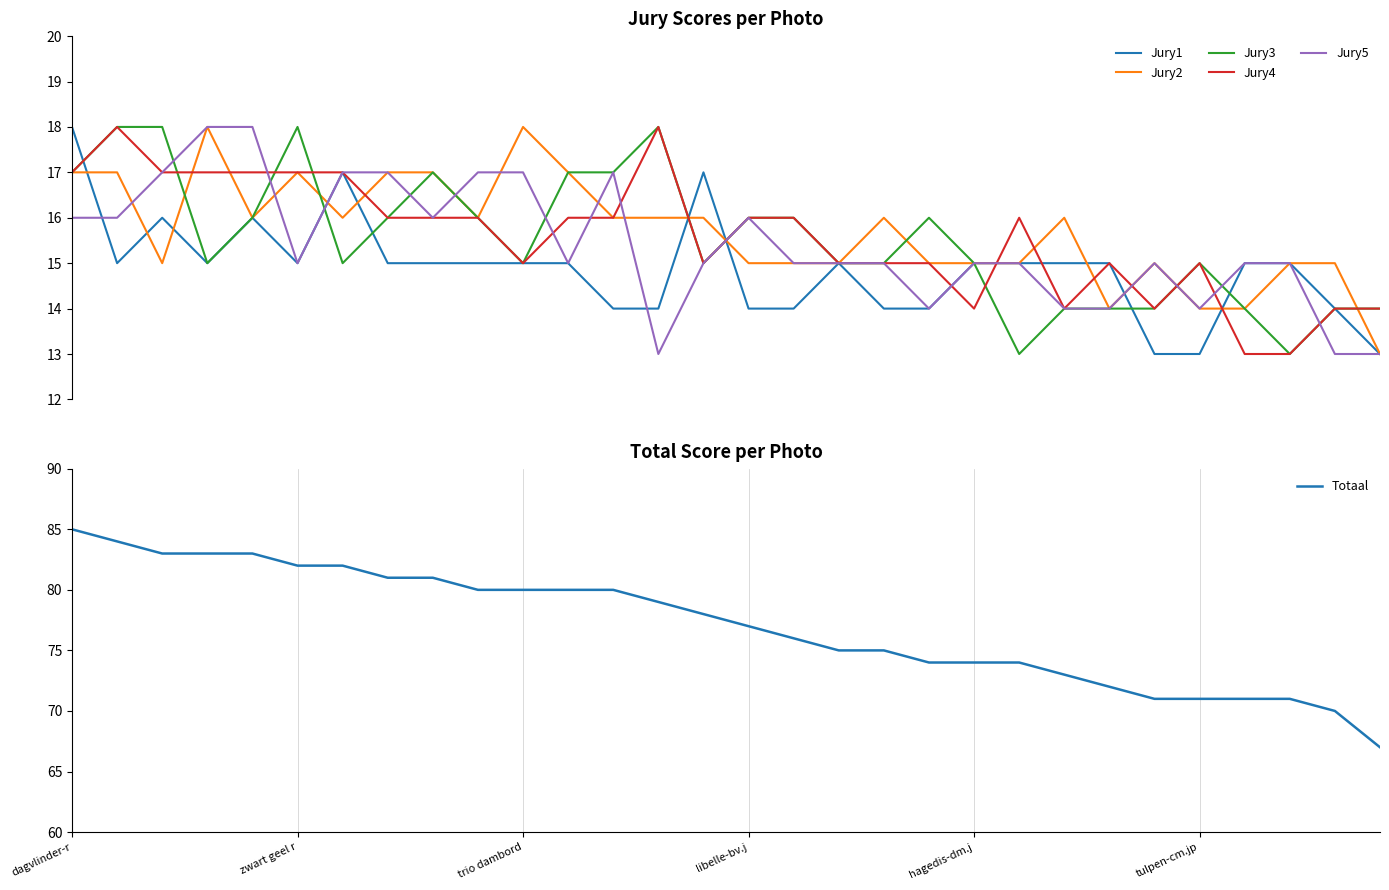

Which series has the largest range (max minus min)?

Totaal